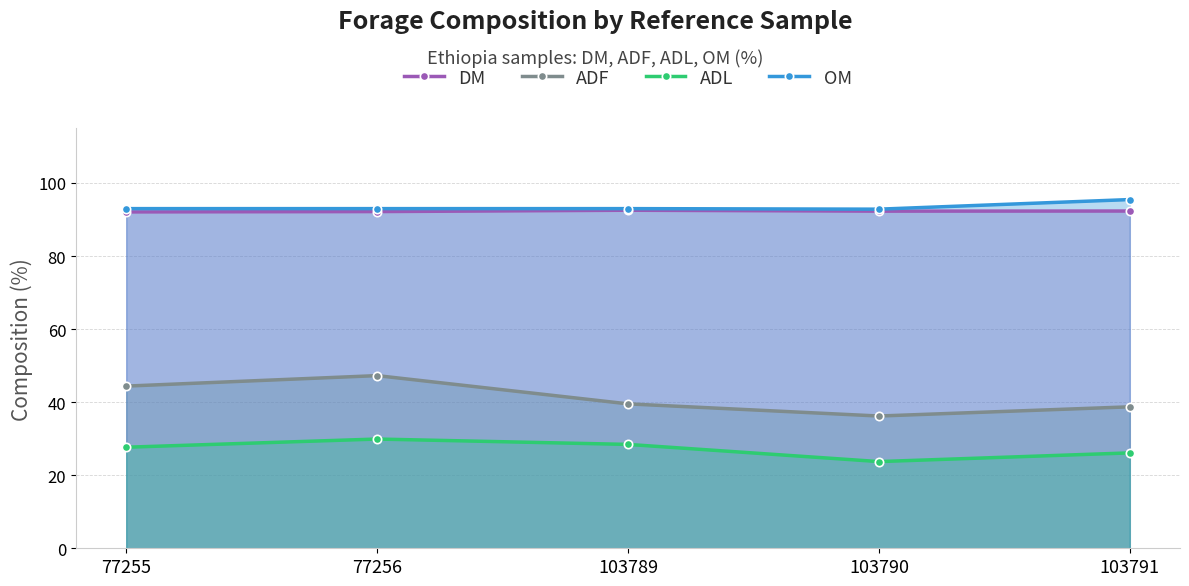

Reading left to right, what are all the values shown in this chart?

DM: 77255=92.1	77256=92.2	103789=92.5	103790=92.3	103791=92.3
ADF: 77255=44.4	77256=47.3	103789=39.5	103790=36.2	103791=38.7
ADL: 77255=27.7	77256=29.9	103789=28.4	103790=23.7	103791=26.1
OM: 77255=93.0	77256=93.0	103789=93.0	103790=92.8	103791=95.5